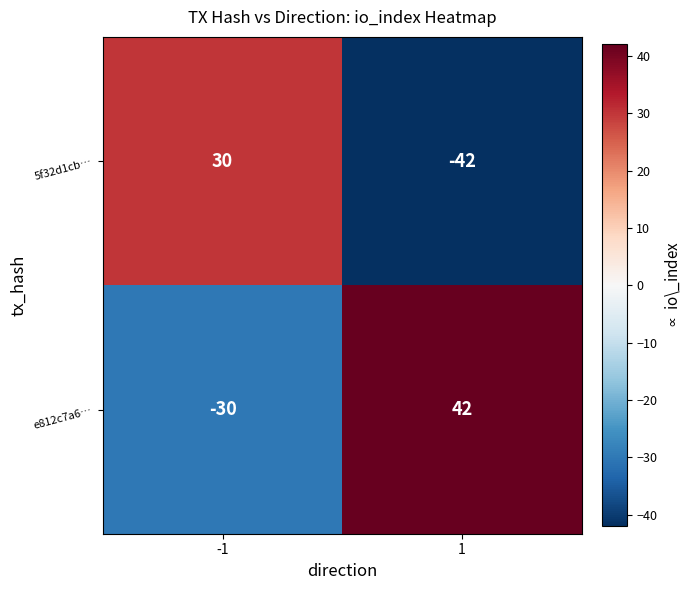

What is the spread (max minus min) of values at -1?

60